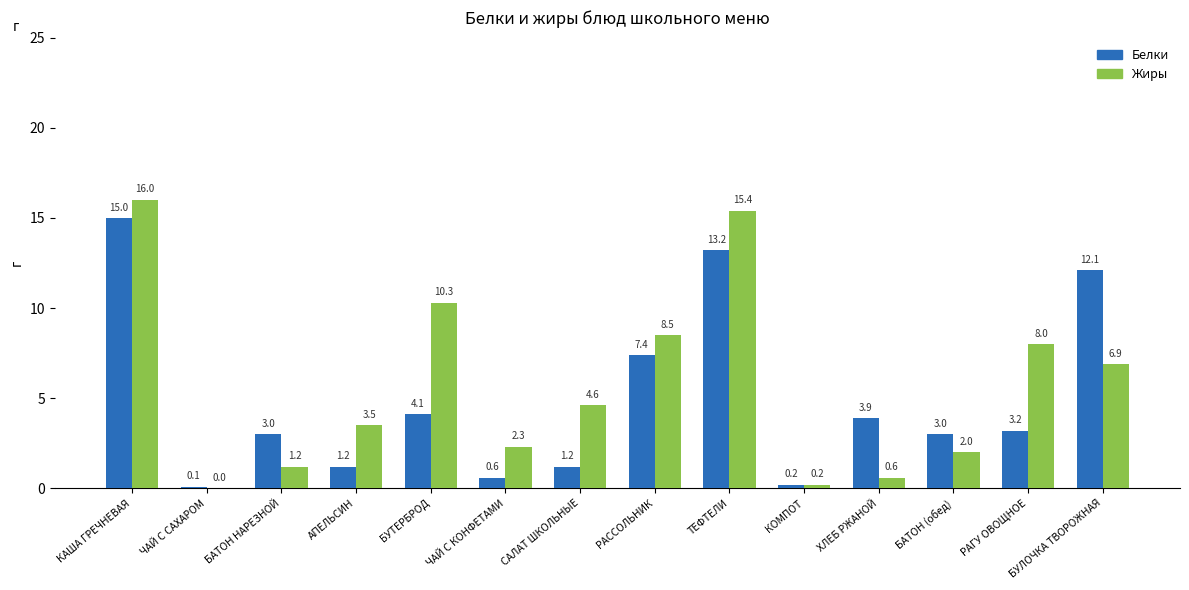

What are all the series names shown in the legend?

Белки, Жиры